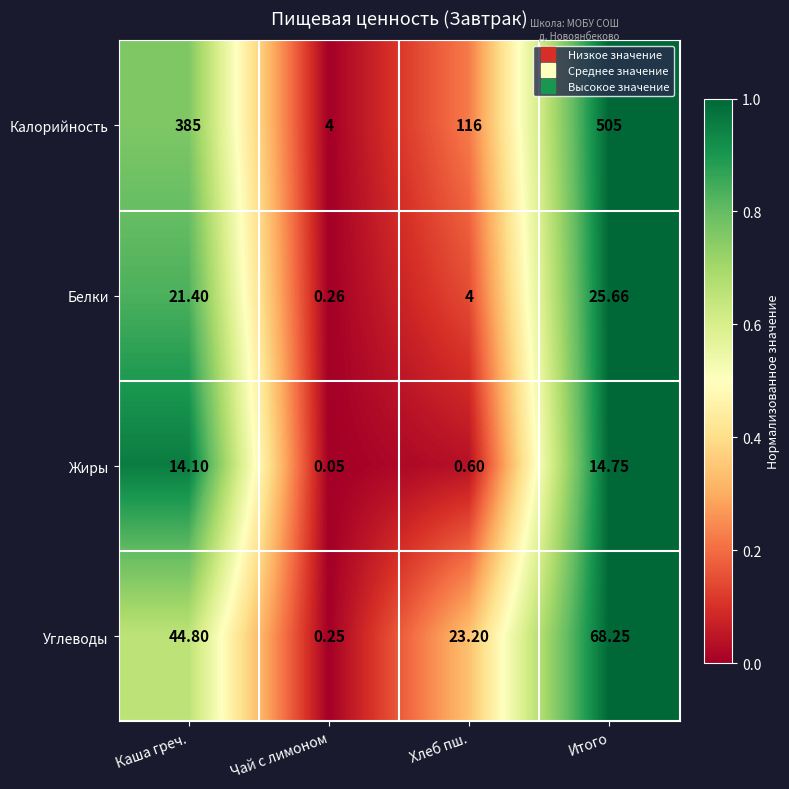

List the series in order of their peak value, highest first.

Калорийность, Углеводы, Белки, Жиры